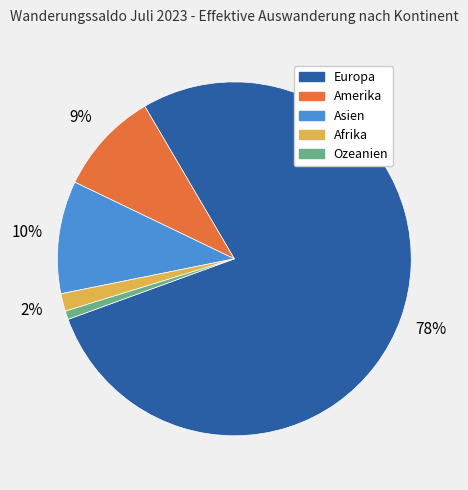

To the nearest percent, what is the average slice percentage?

20%